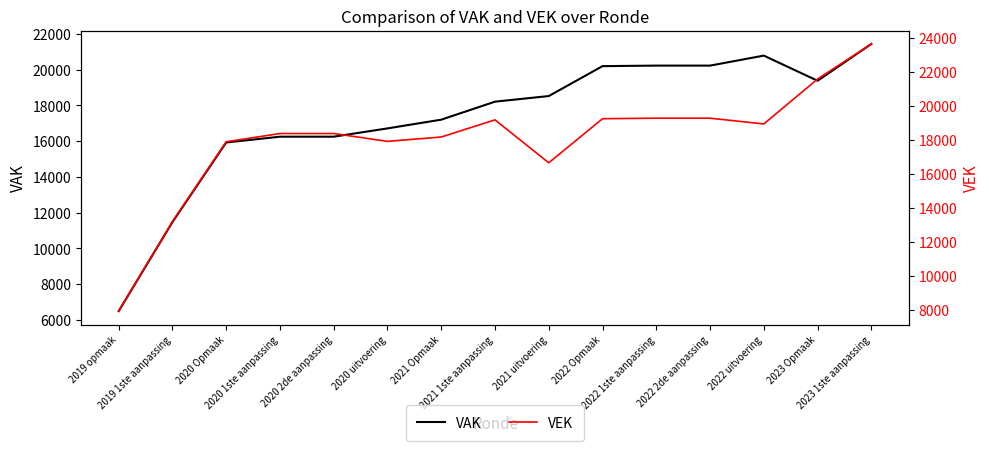

How many interior local peaks does the VAK series have?

1